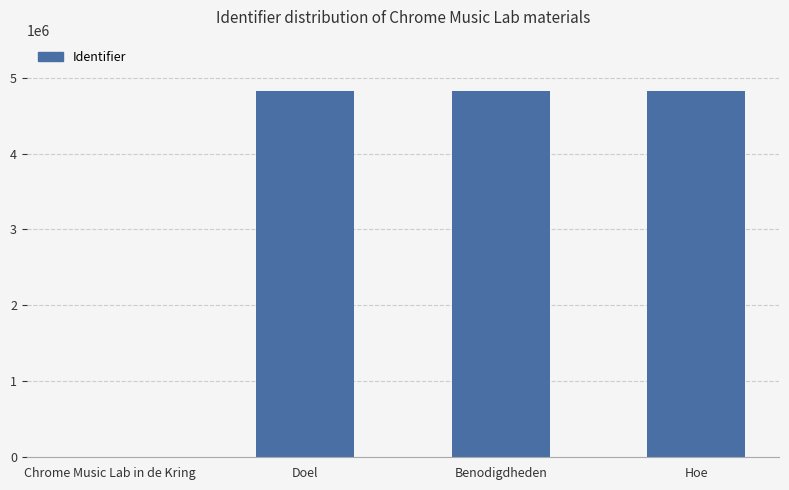

What is the ratio of the value at Benodigdheden to the value at Doel?

1.0